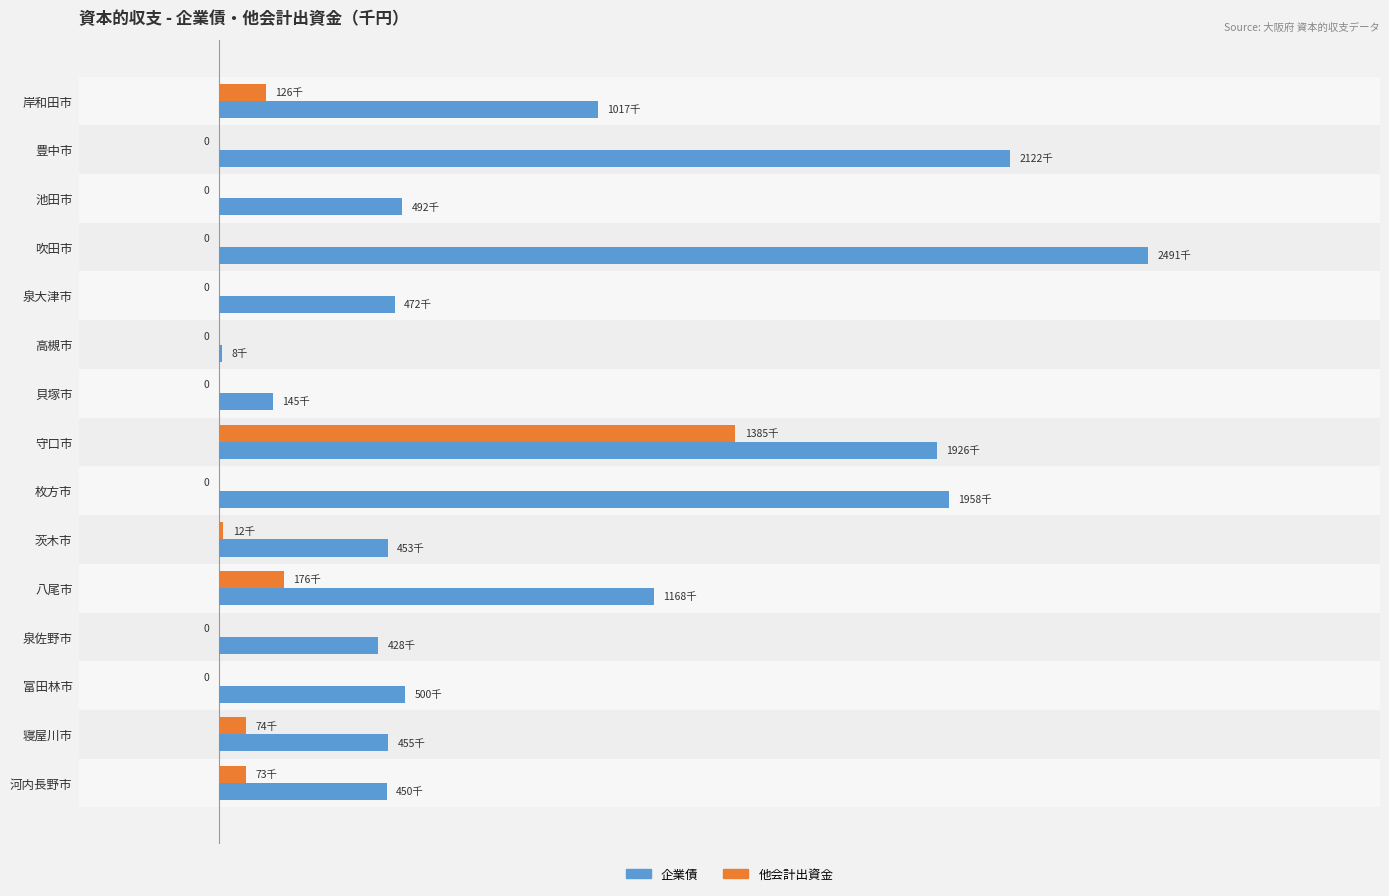

What are all the series names shown in the legend?

企業債, 他会計出資金